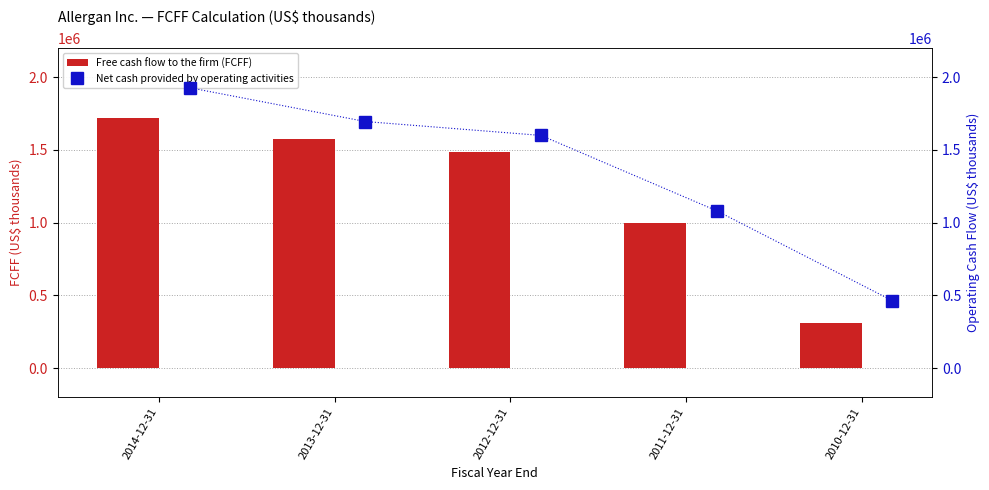

What is the sum of the Free cash flow to the firm (FCFF) values at 2010-12-31 and 2013-12-31?

1883156